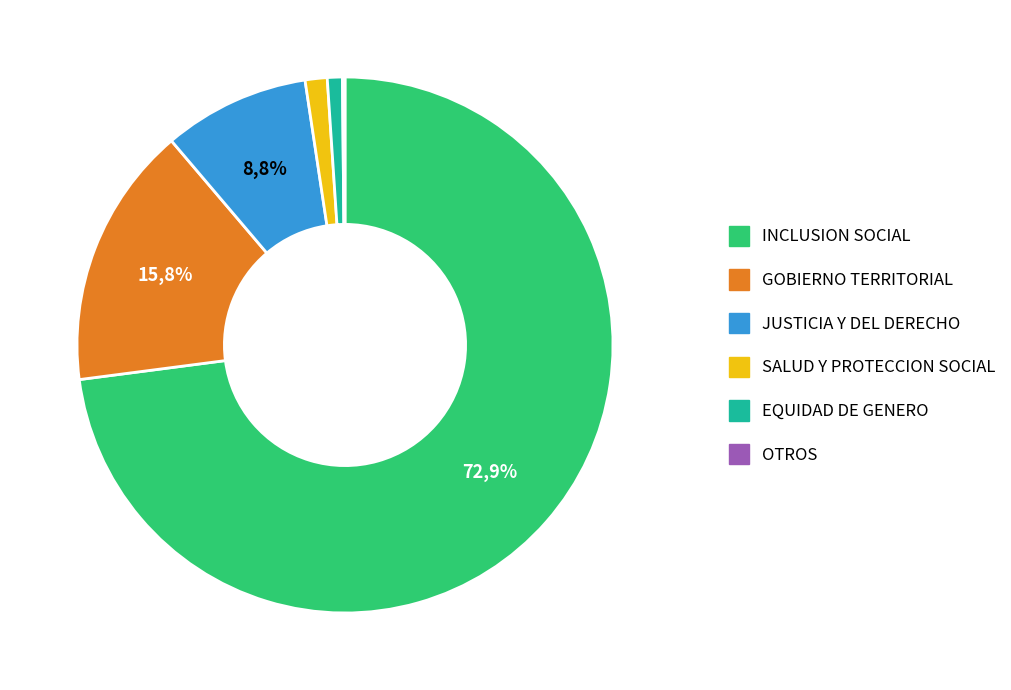

Count the number of slices in the pie.

6